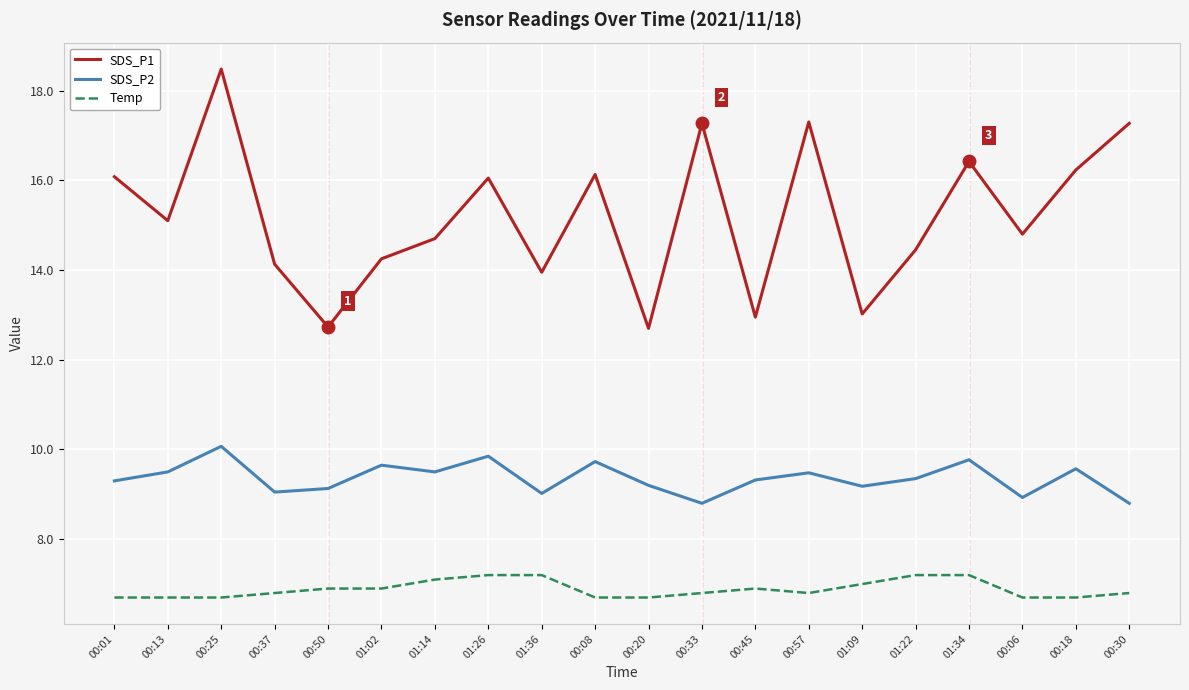

Is the value of Temp at 00:30 greater than the value of SDS_P2 at 01:09?

No